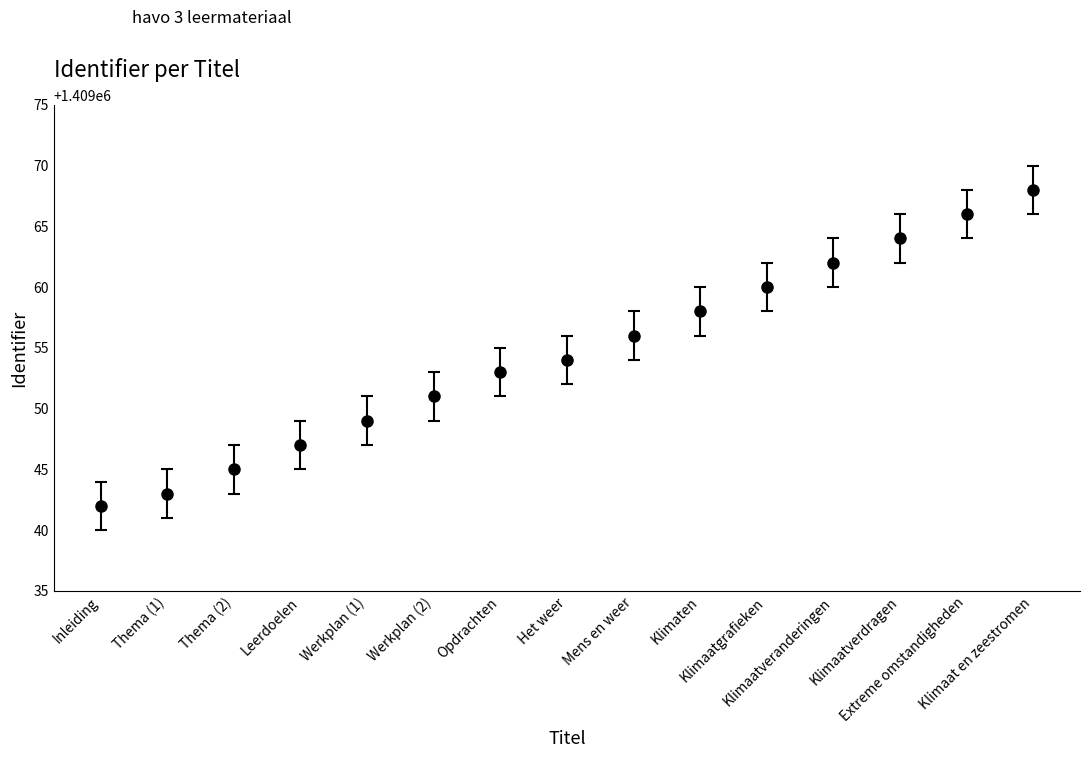

What is the minimum value shown in the chart?

1409042